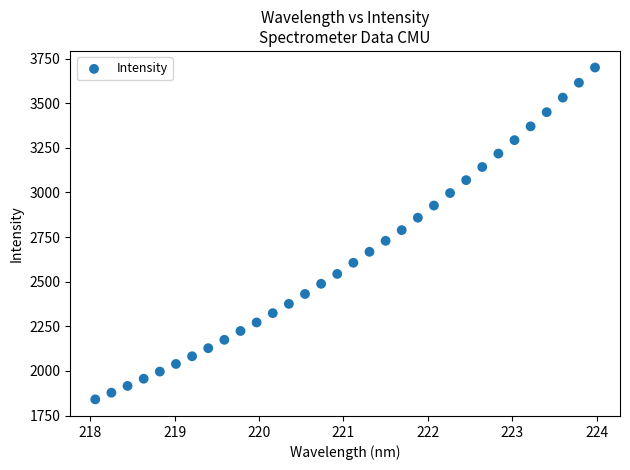

What is the range of X values (max minus min)?

5.9